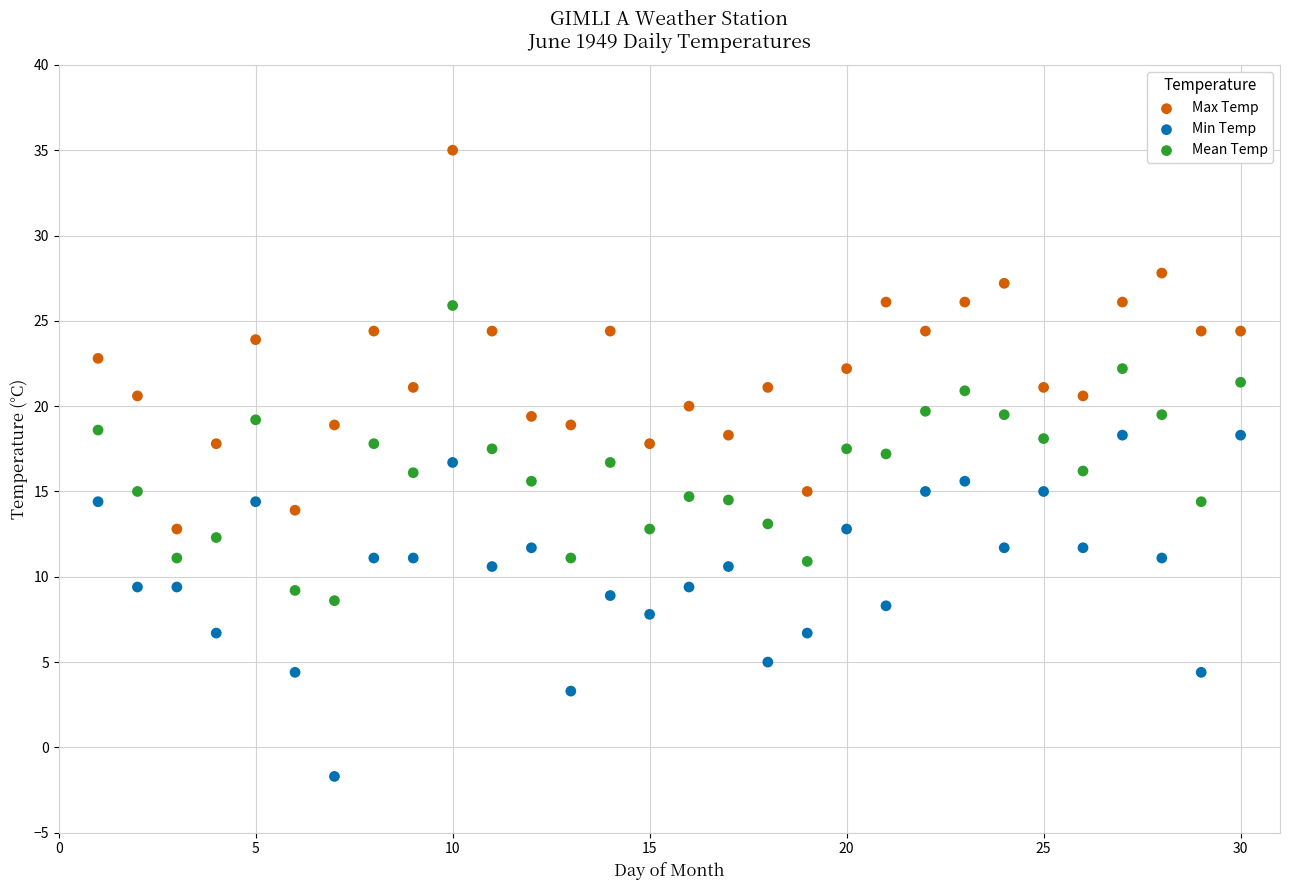

Across all data points, what is the range of X values (max minus min)?

29.0